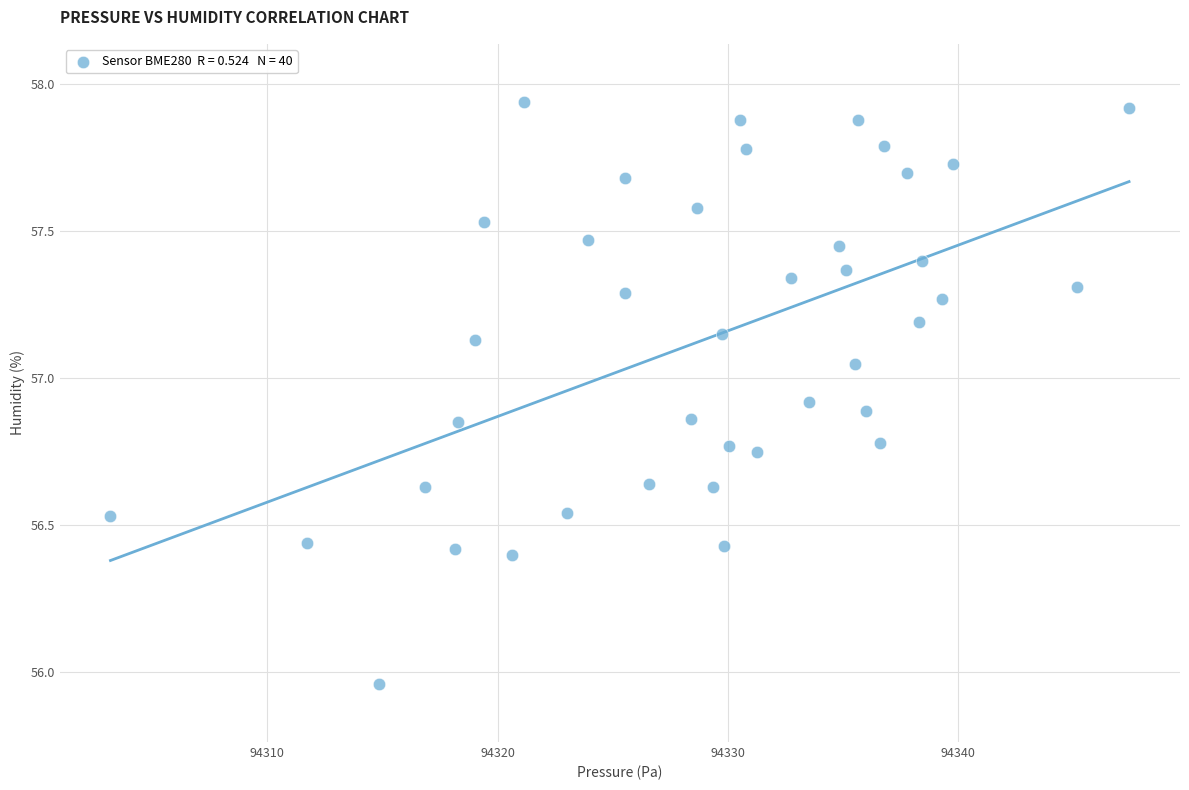

What is the range of X values (max minus min)?

44.2